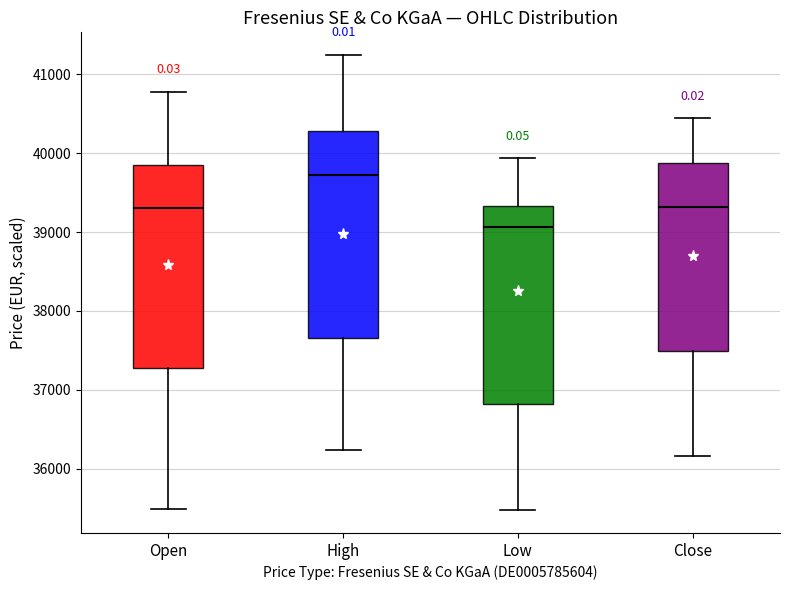

Which box's median line is the highest?

High